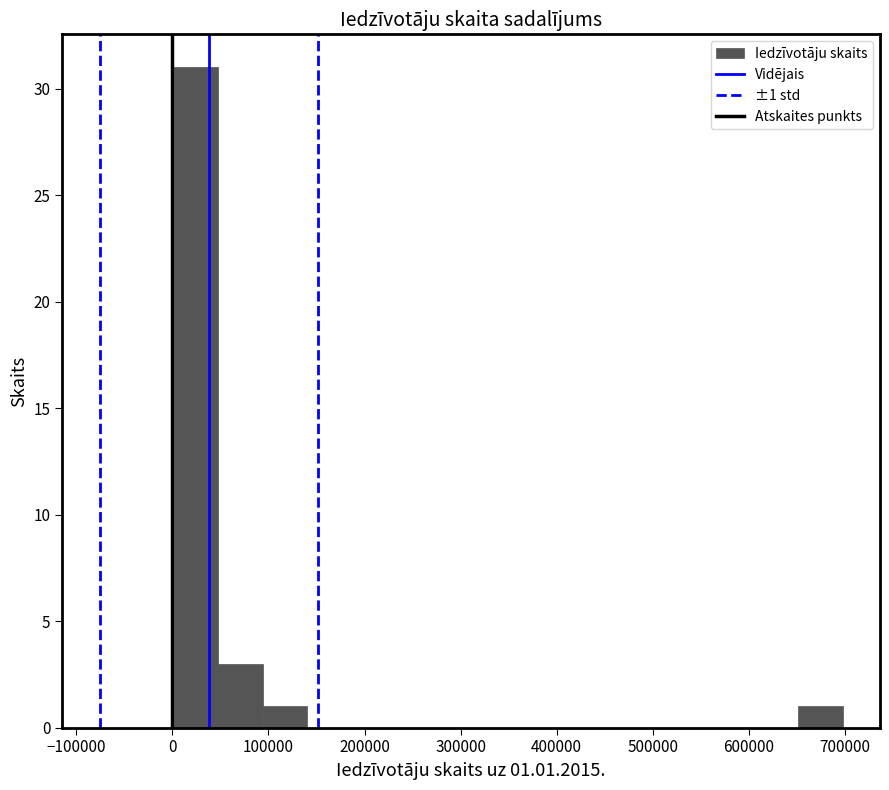

Which range on the x-axis has the tallest bar?

0 to 50000